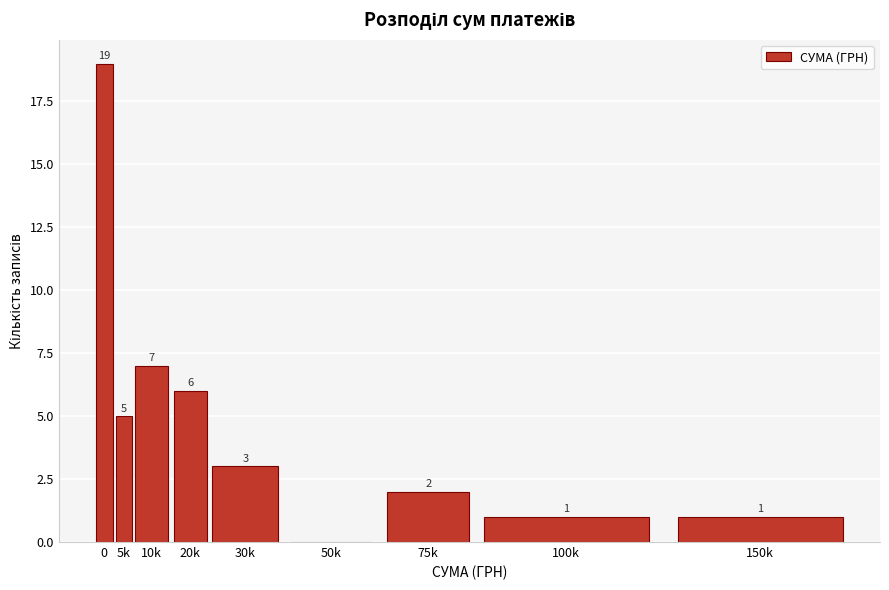

Reading right to left, list all the values displayed in this chart.

150k=1	100k=1	75k=2	50k=0	30k=3	20k=6	10k=7	5k=5	0=19